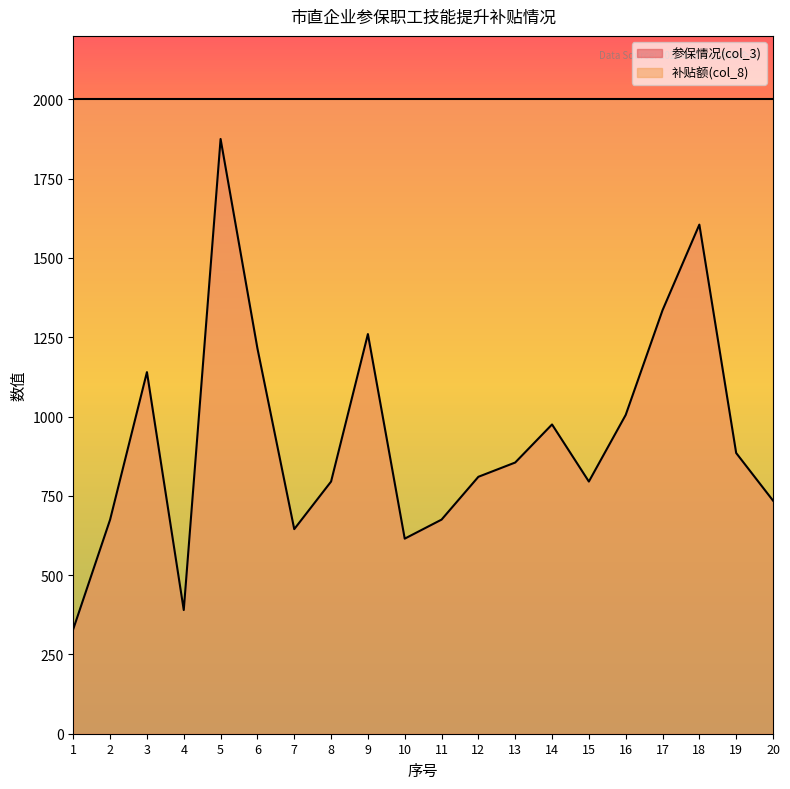

What is the minimum value shown in the chart?

330